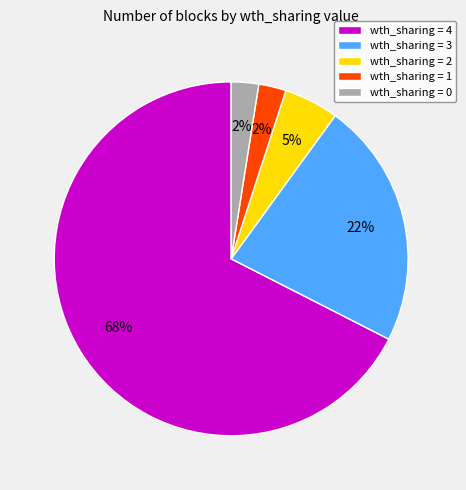

Is the sum of wth_sharing = 0 and wth_sharing = 1 greater than half?

No